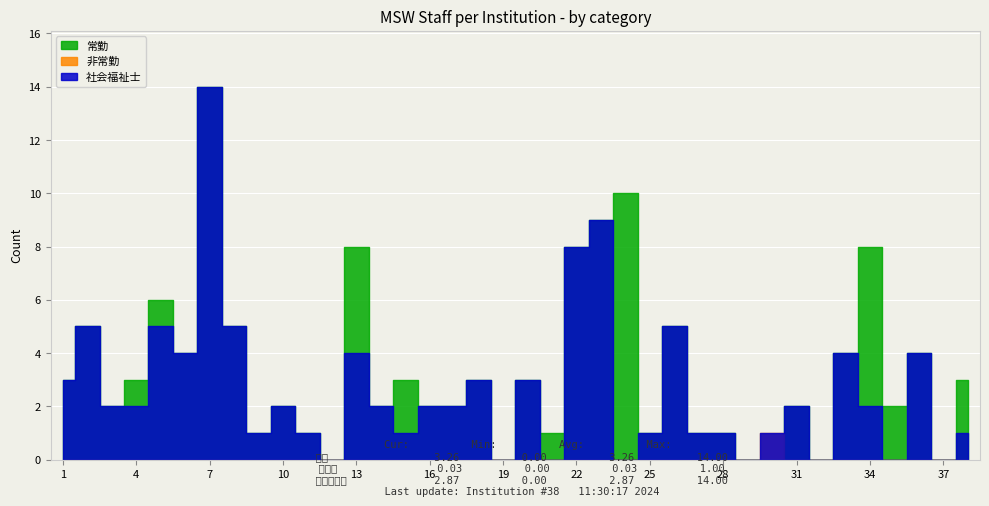

The value of 社会福祉士 at 34 is 3. True or false?

False